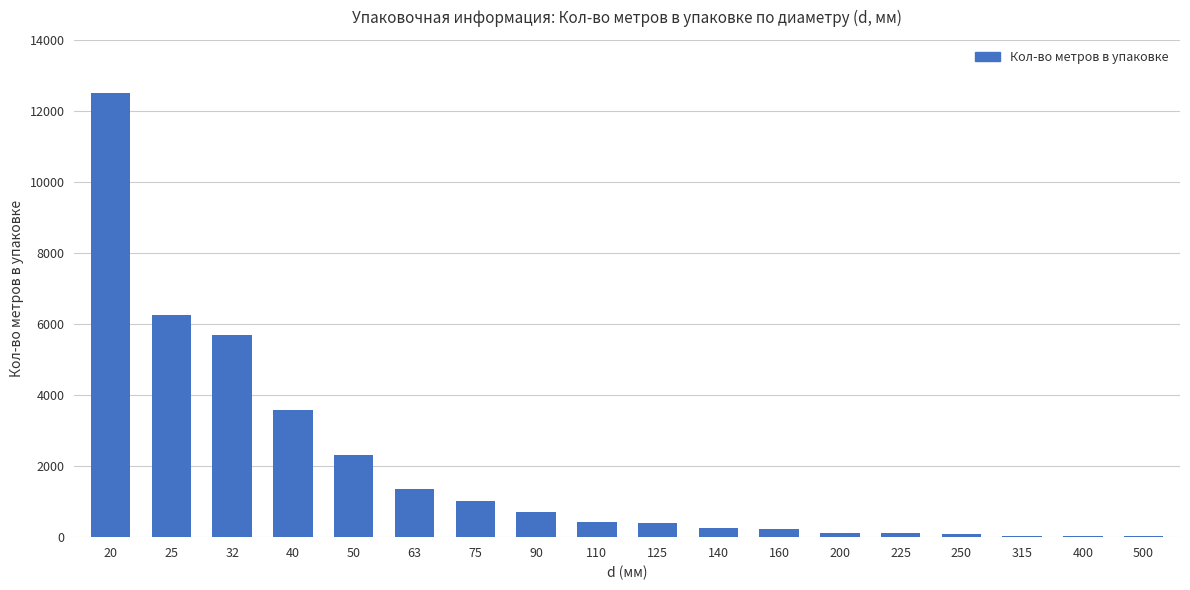

The value at 25 is 6250. True or false?

True